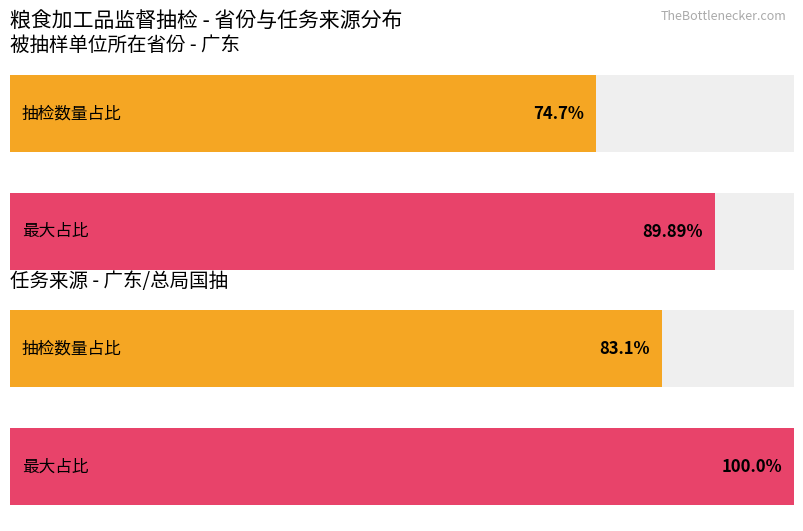

What is the minimum value shown in the chart?

74.7